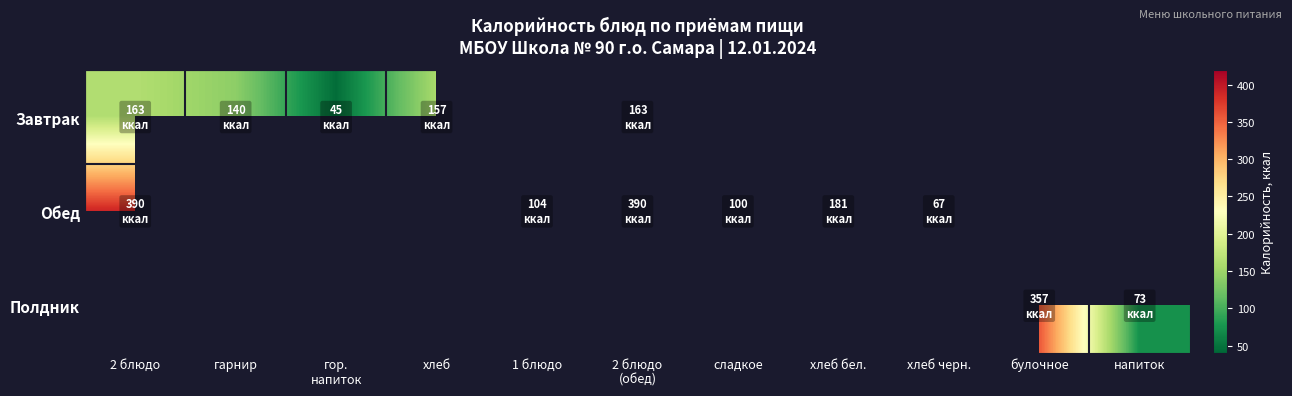

The value of Обед at хлеб бел. is 181.0. True or false?

True